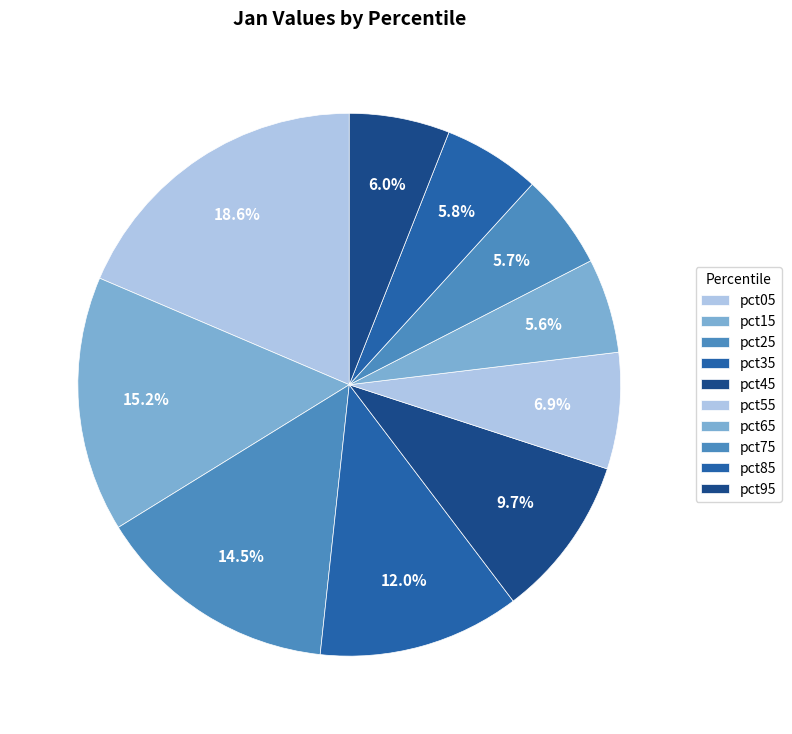

How many segments does this pie chart have?

10